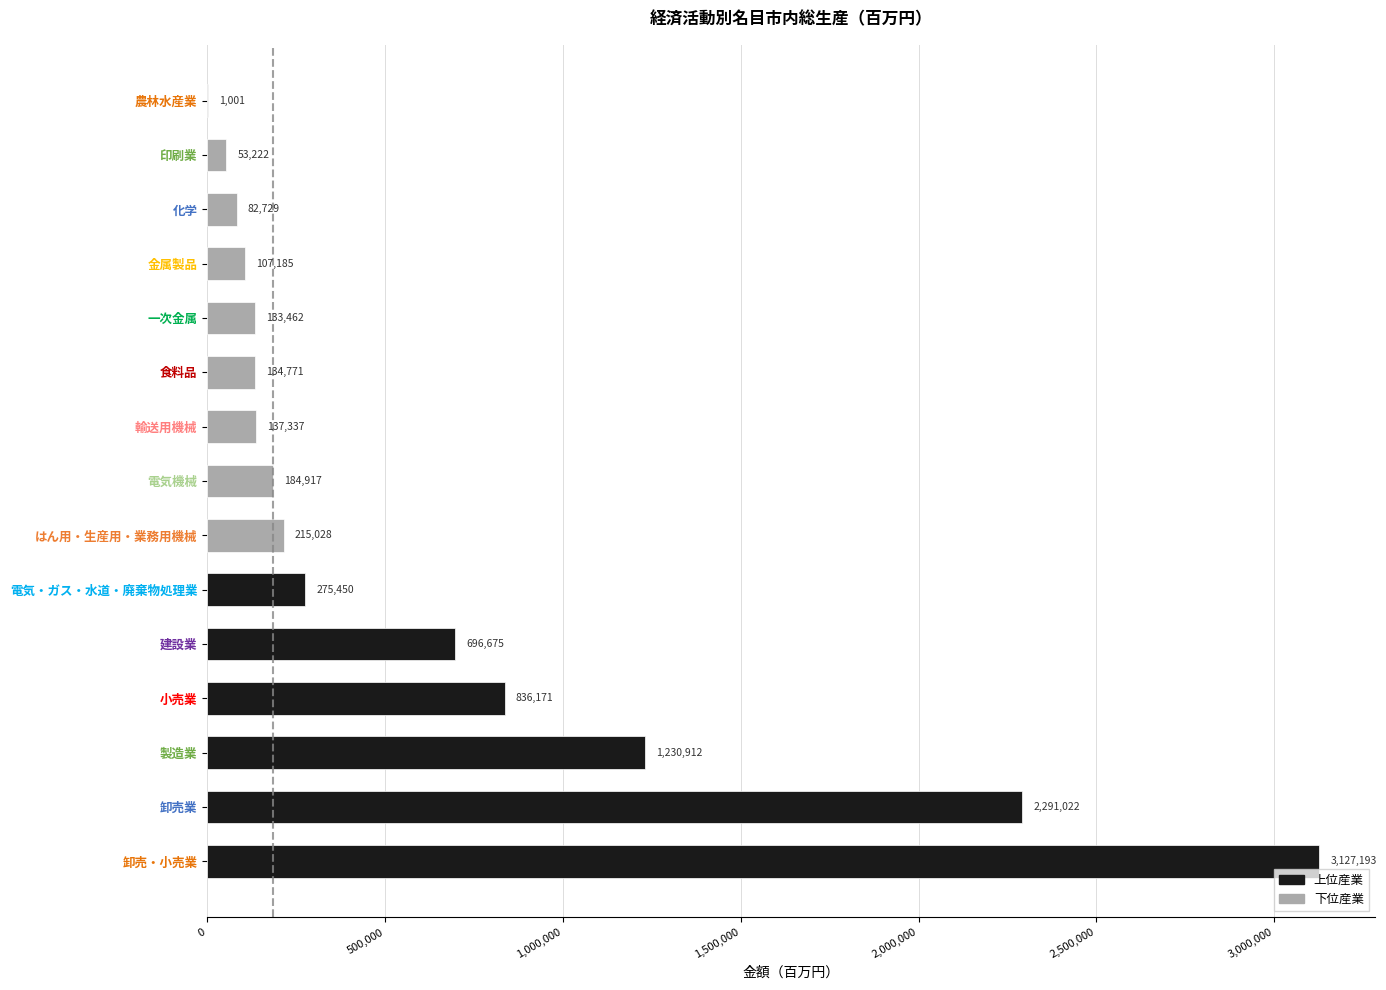

At which label is the value closest to 1564097?

製造業